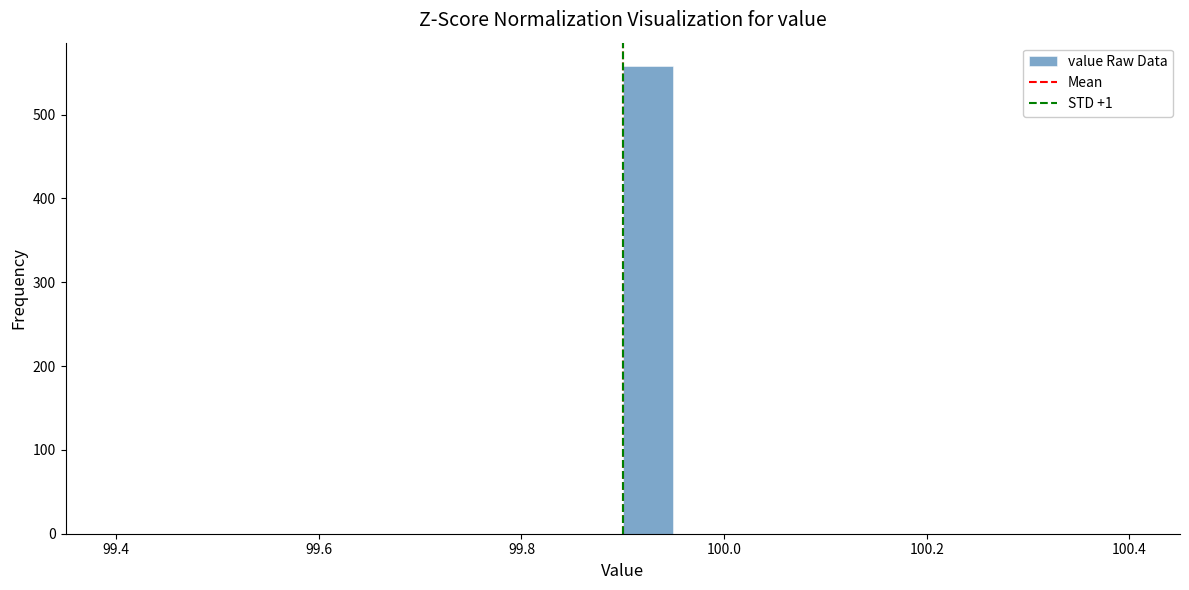

Around what value on the x-axis is the tallest bar? Give the approximate position of its centre, as read against the axis.

99.92